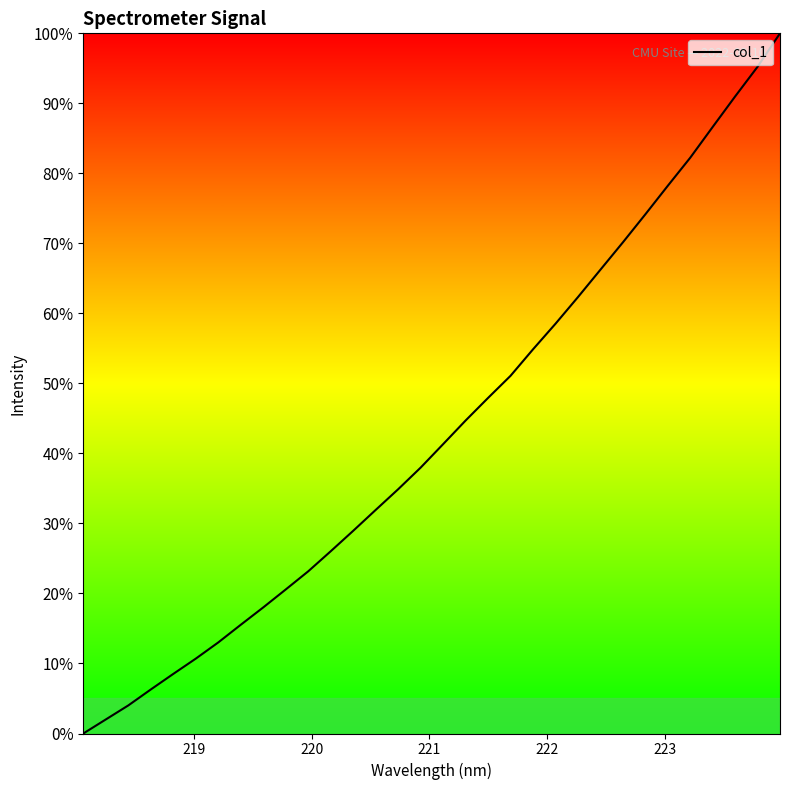

What is the difference between the maximum and minimum values?

100.0